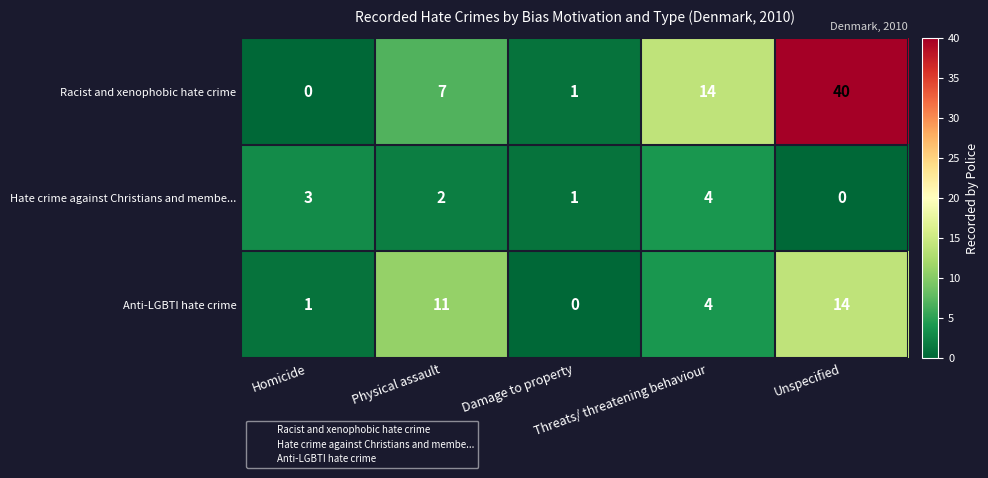

Which series has the largest range (max minus min)?

Racist and xenophobic hate crime